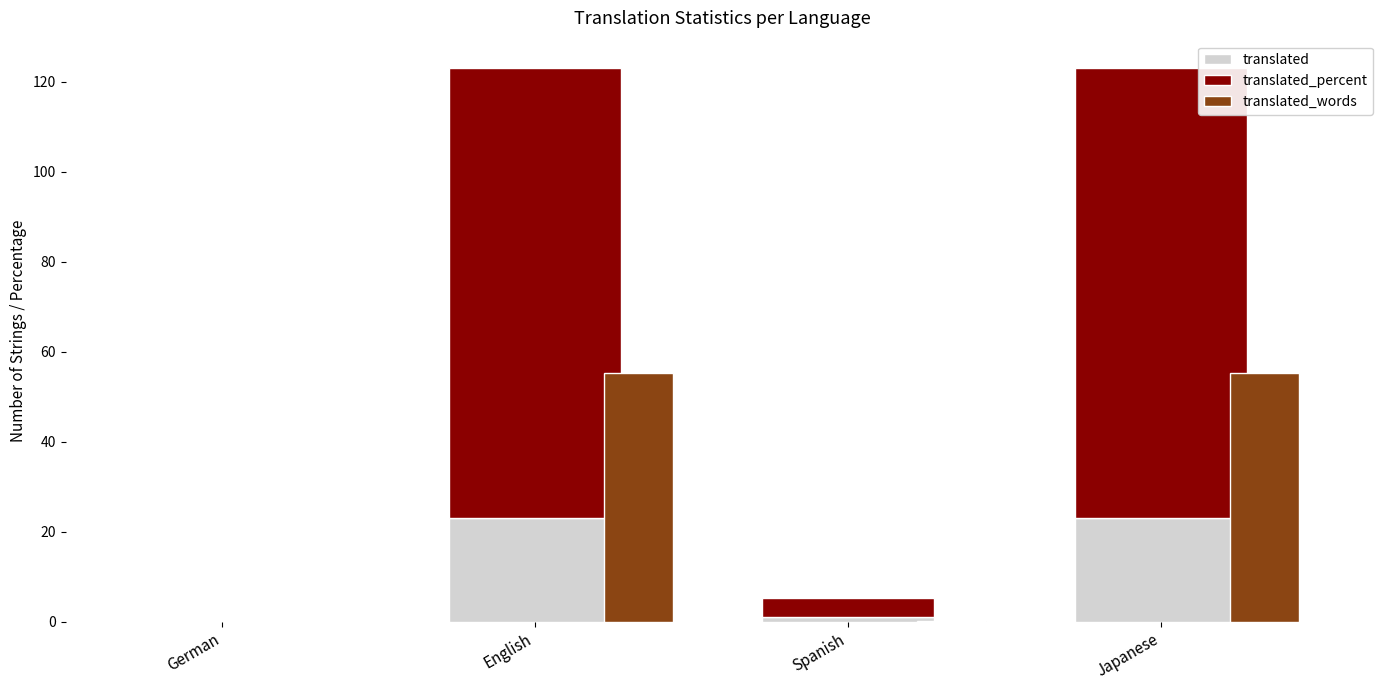

What is the difference between the highest and lowest values at Spanish?

4.1